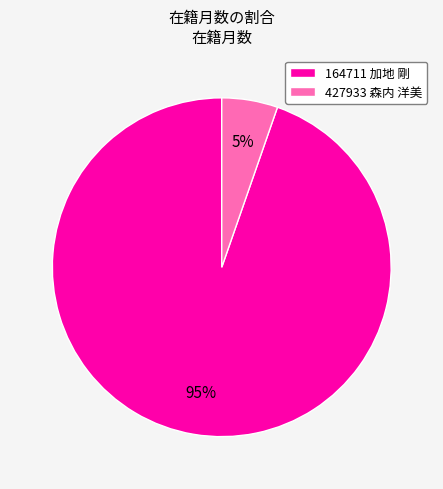

To the nearest percent, what portion does 427933 森内 洋美 represent?

5%